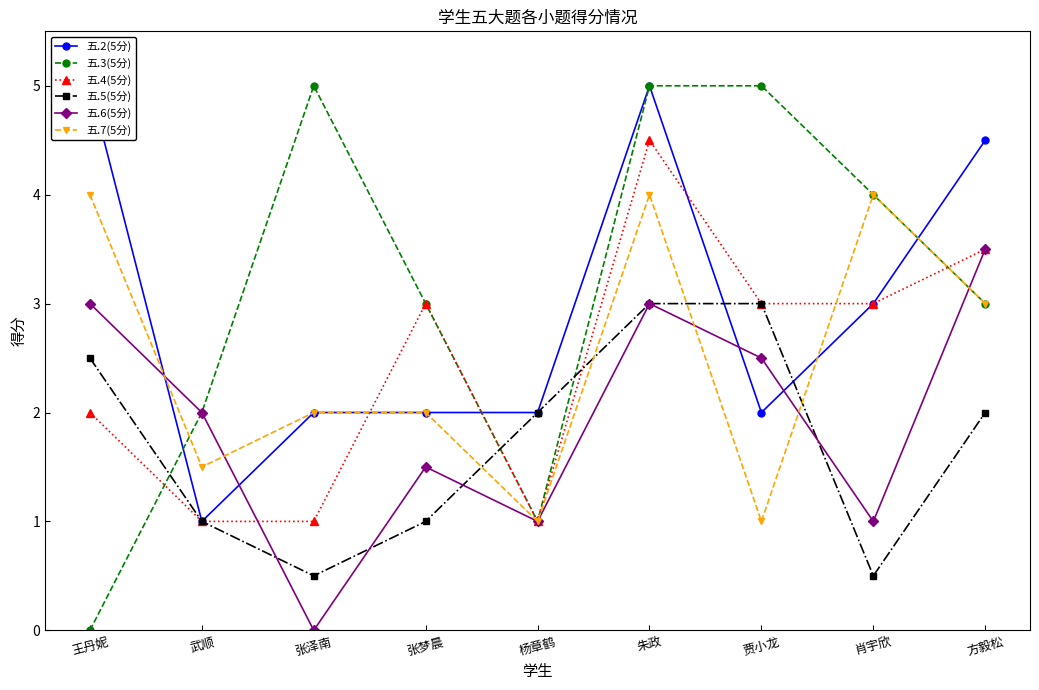

Does the chart have visible grid lines?

No